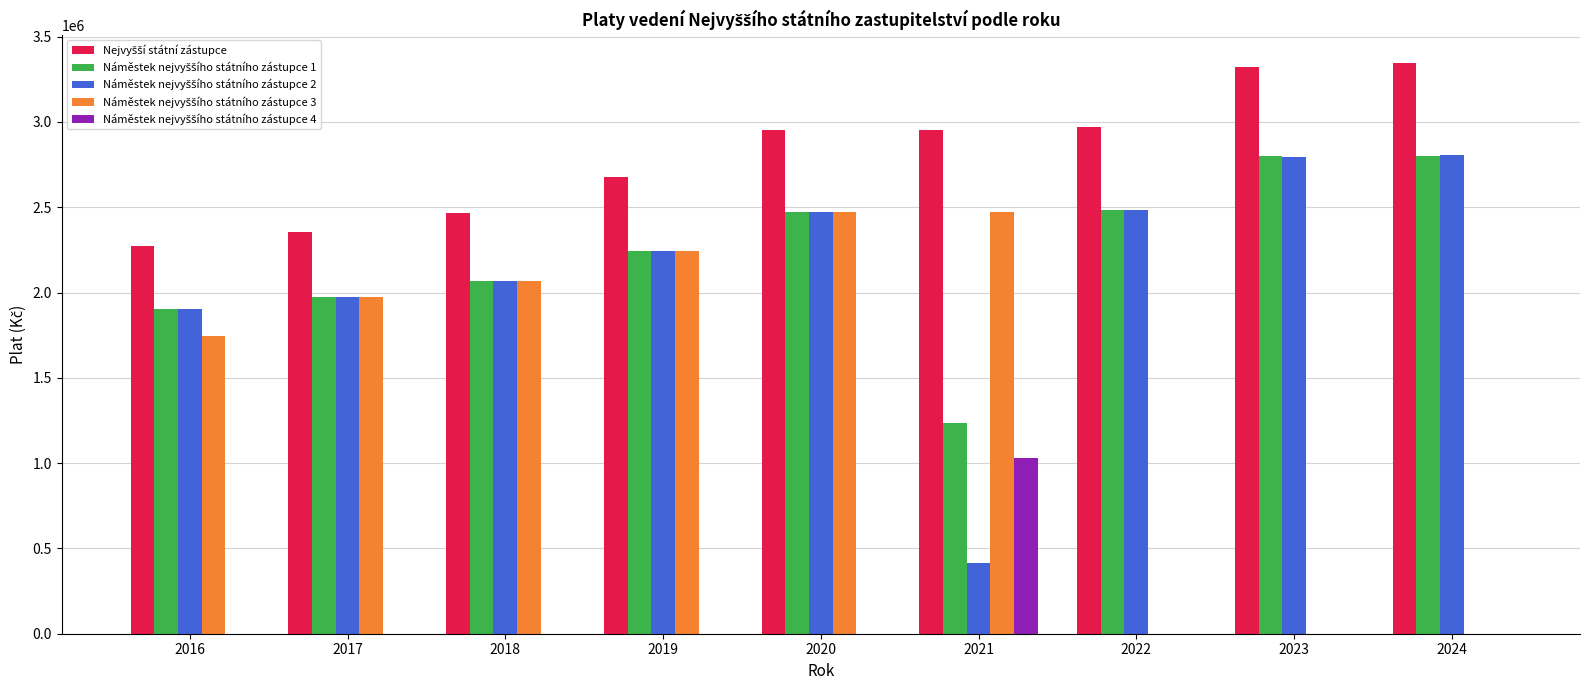

What is the maximum value shown in the chart?

3344082